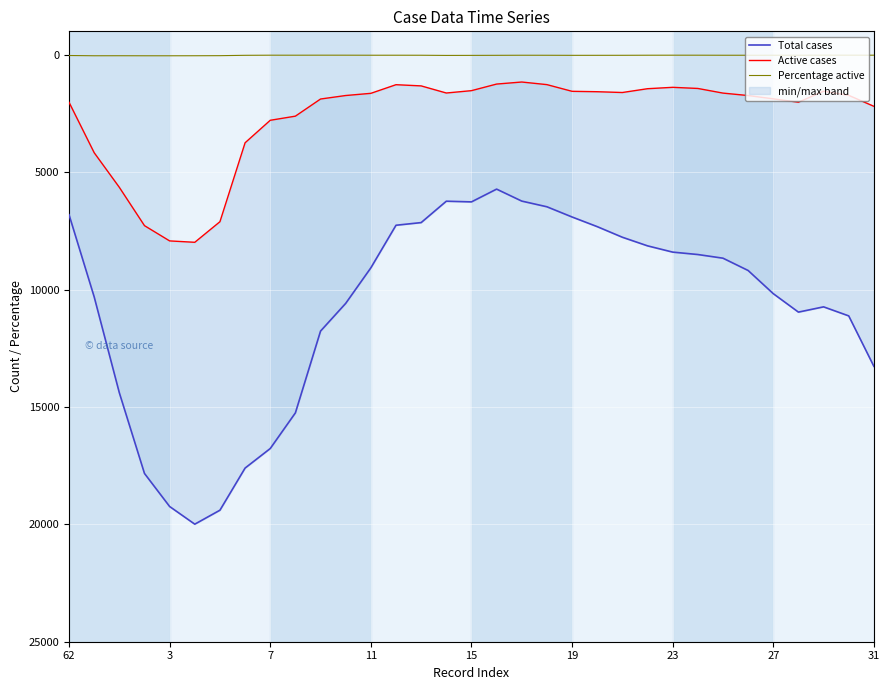

What is the minimum value shown in the chart?

14.4